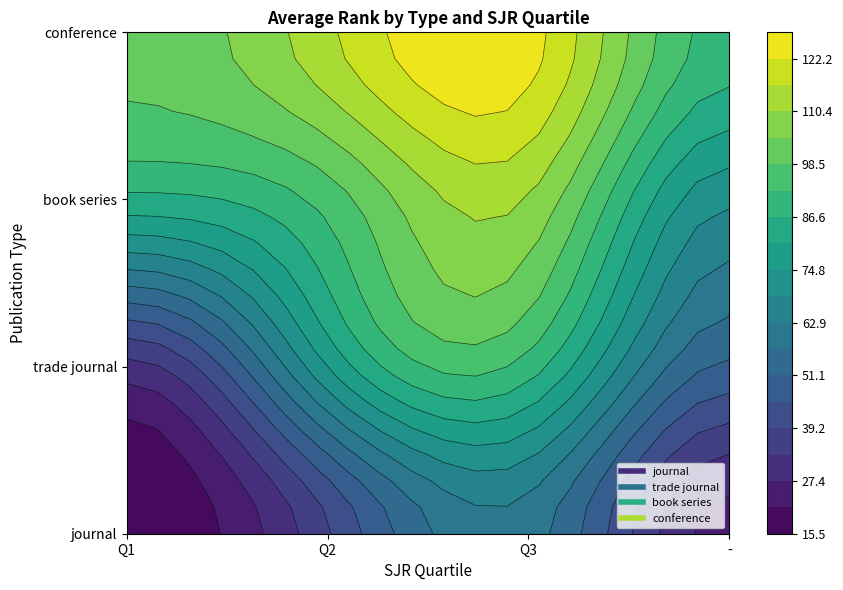

What is the maximum value for journal?

60.0